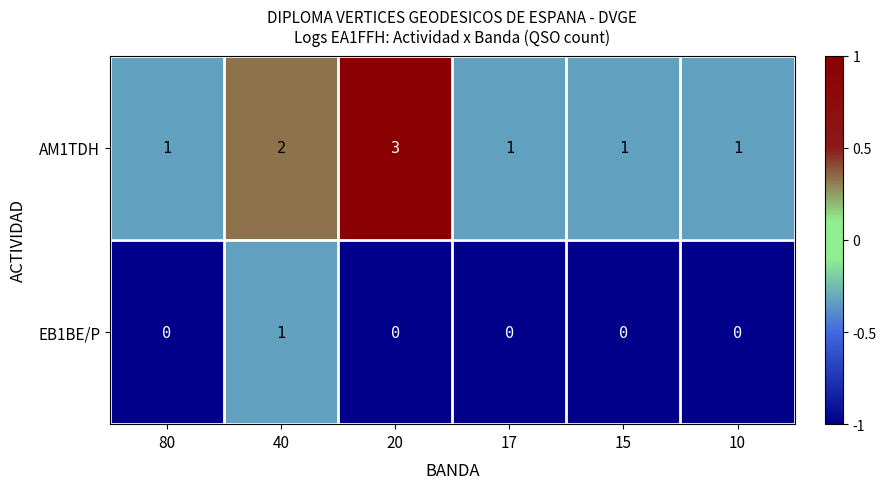

Reading right to left, what are all the values shown in this chart?

AM1TDH: 1	1	1	3	2	1
EB1BE/P: 0	0	0	0	1	0